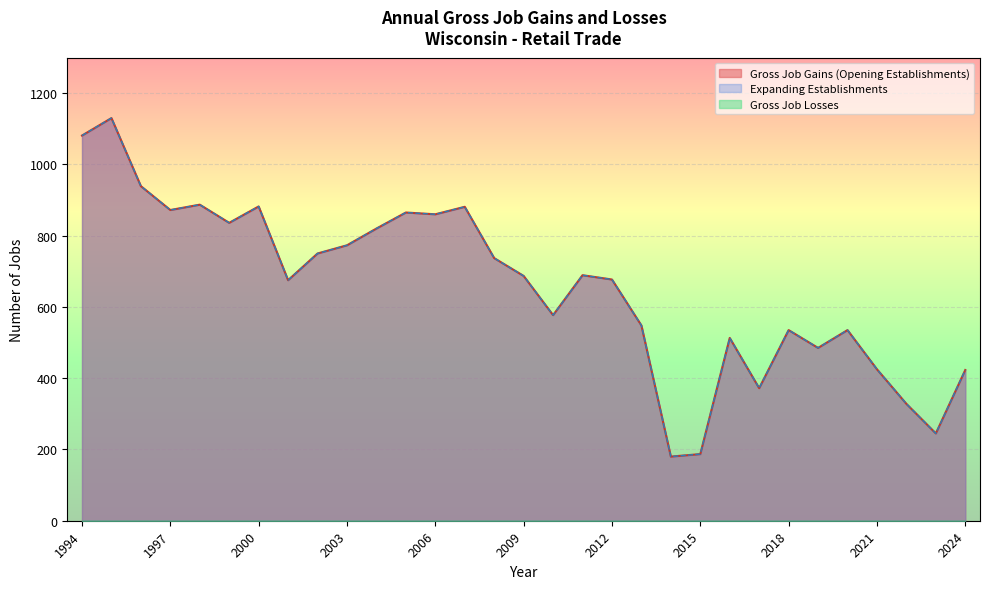

Is the value of Expanding Establishments at 2010 greater than the value of Gross Job Gains (Opening Establishments) at 1999?

No